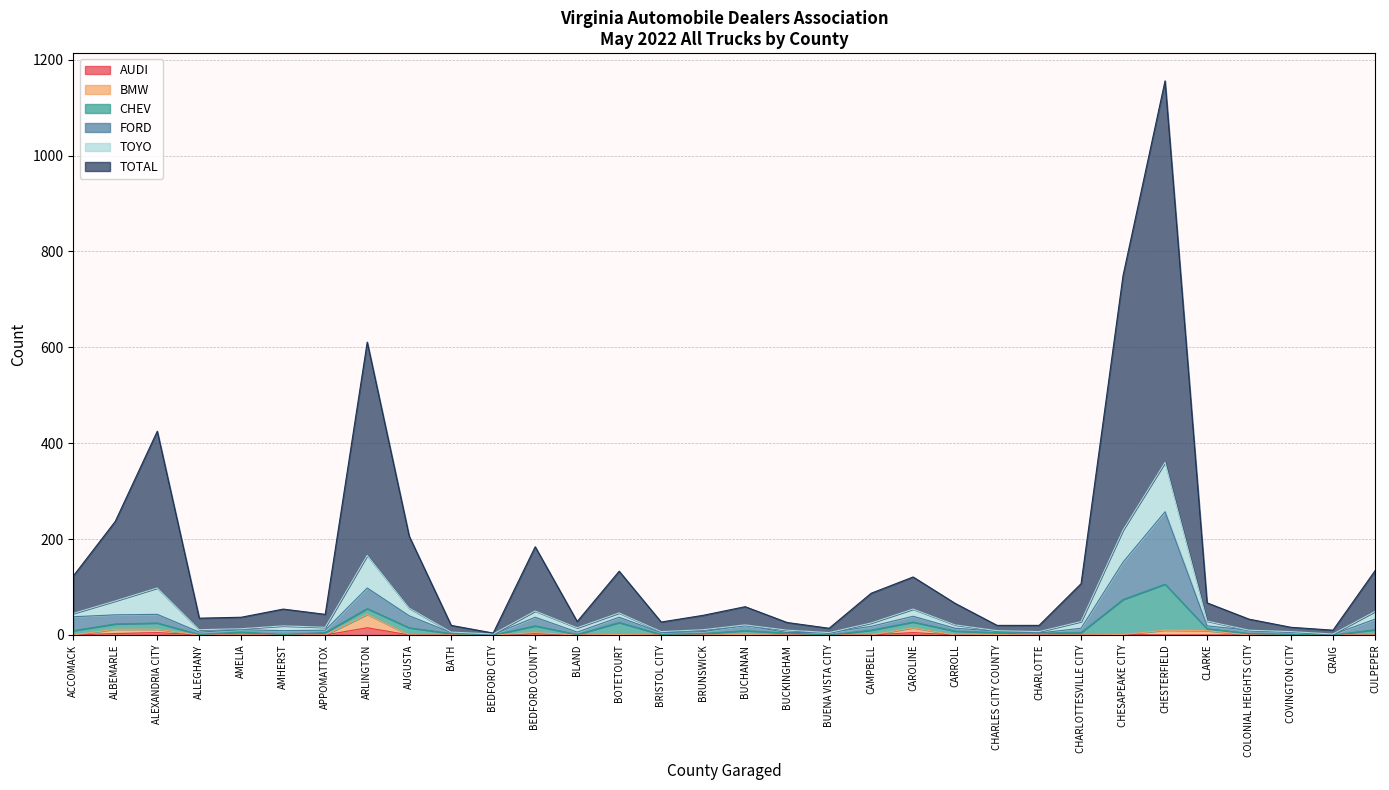

What value does the BMW series have at ARLINGTON, to the nearest 10?

40